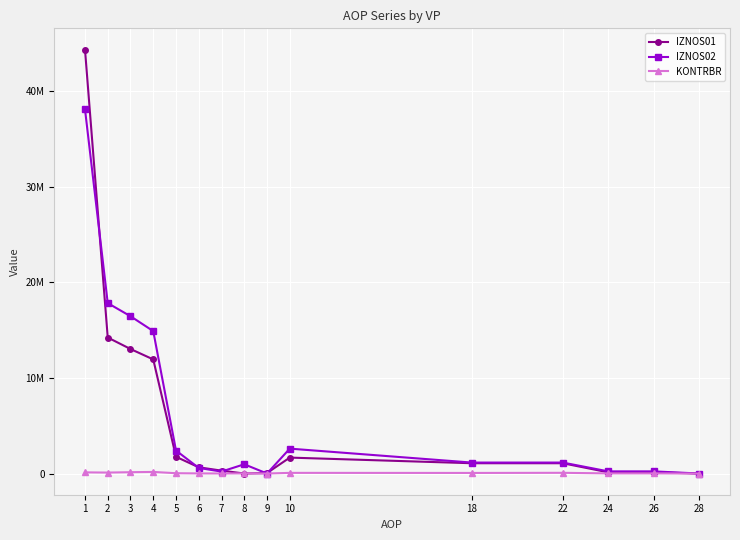

Rank the series by their maximum value, from lowest to highest.

KONTRBR, IZNOS02, IZNOS01